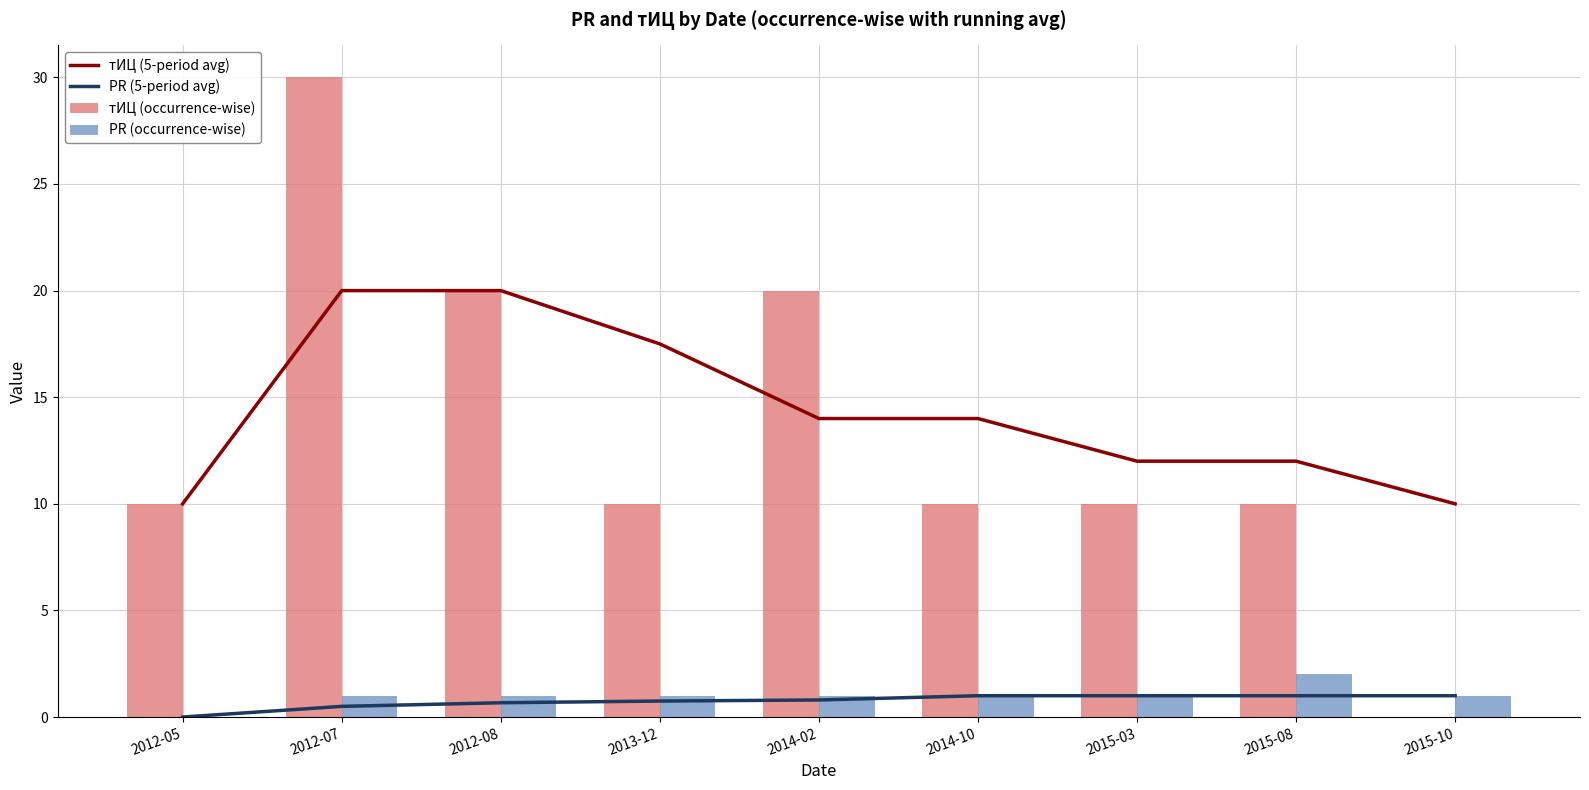

At which label is PR (occurrence-wise) closest to 1?

2012-07